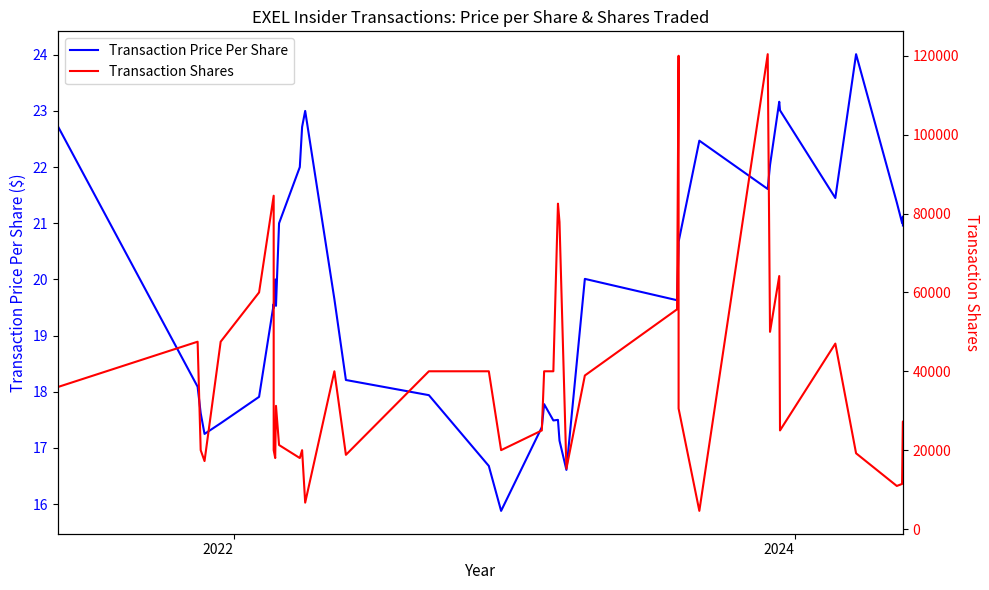

How many lines are shown in the chart?

2